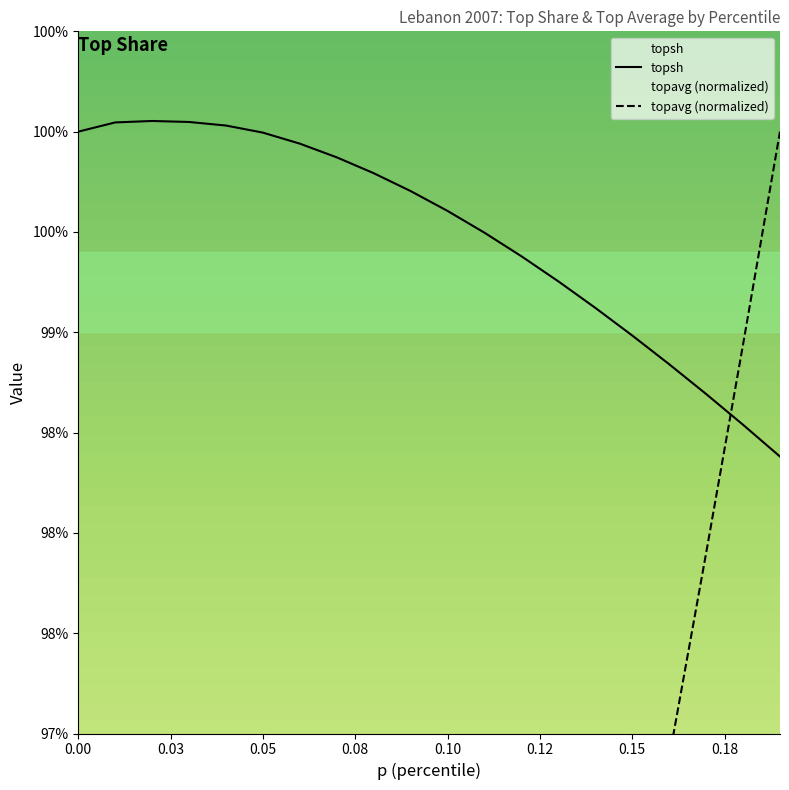

True or false: topavg has a value of 0.4 at 0.0.

False